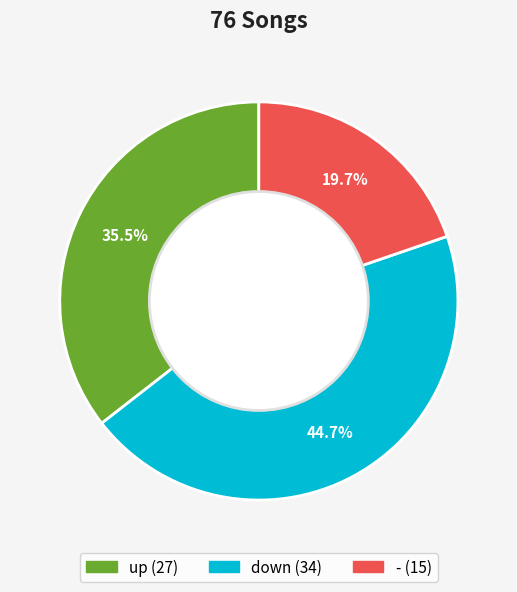

Approximately how many times larger is the value at - compared to down?

0.4